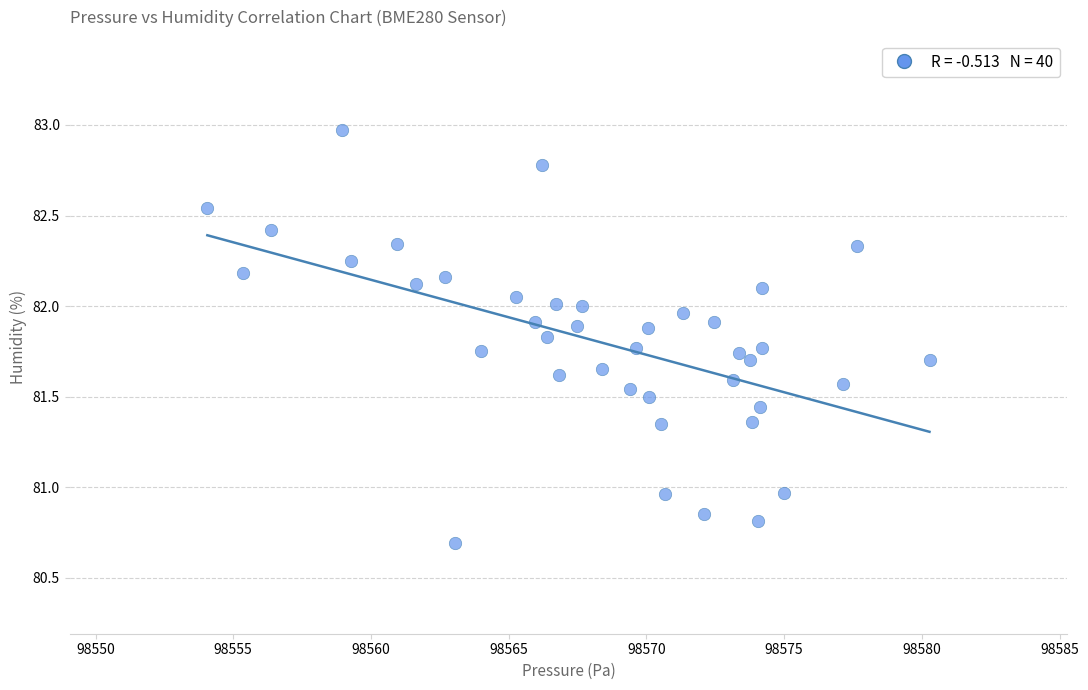

How many data points are displayed?

40